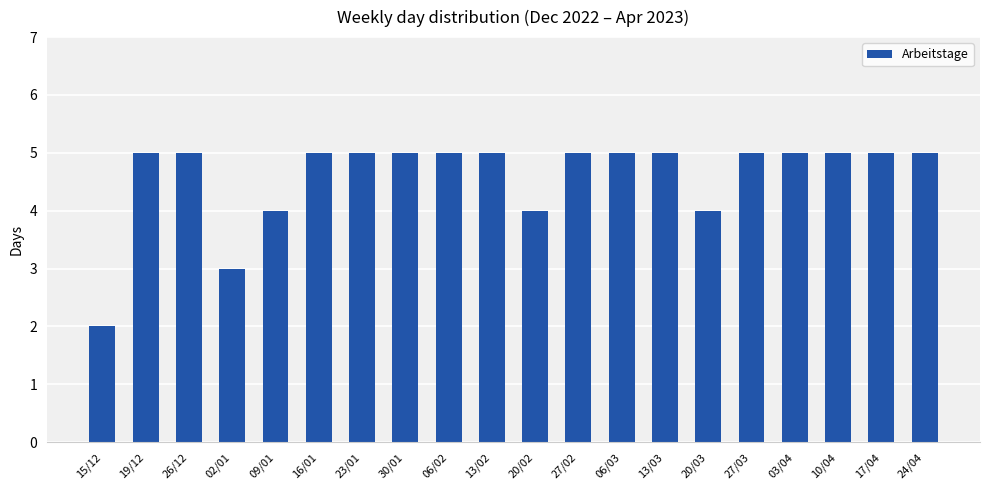

How many values are between 5 and 6?

15